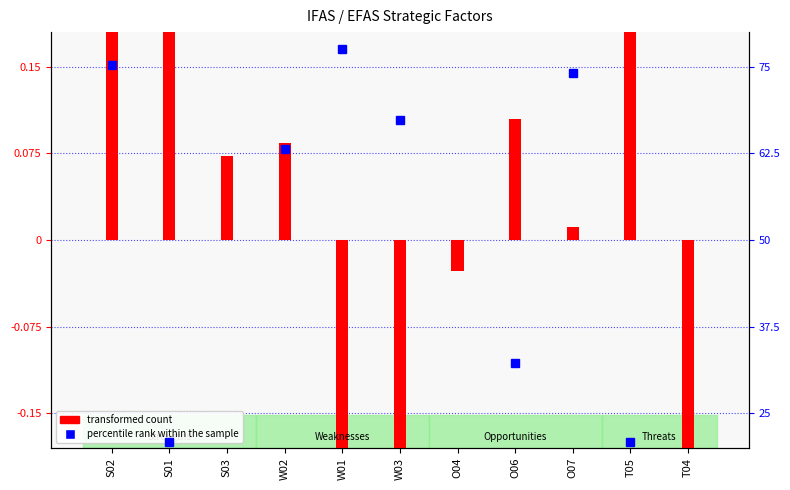

Rank the series by their maximum value, from highest to lowest.

percentile rank within the sample, transformed count